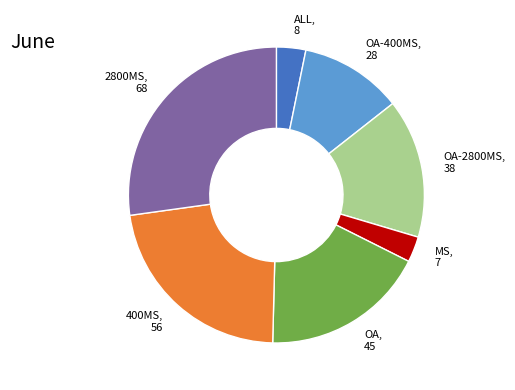

True or false: OA-400MS, 28 accounts for 11% of the total.

True